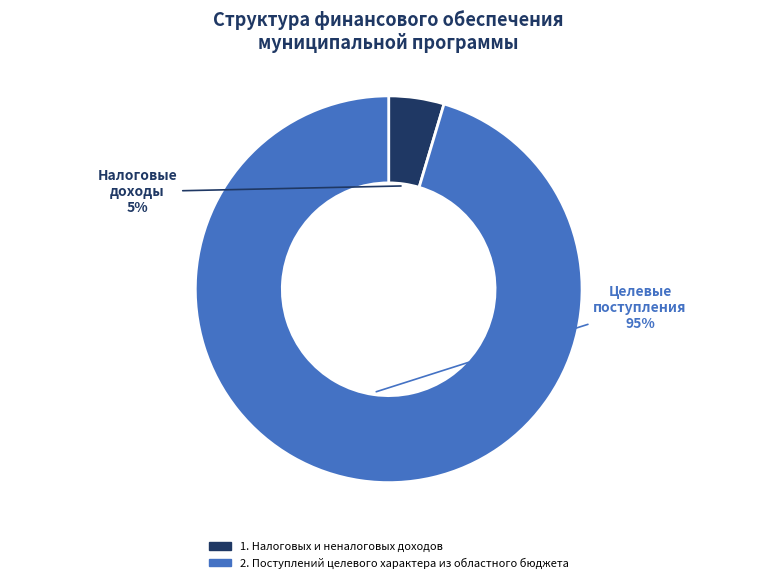

Is it true that 2. Поступлений целевого характера из областного бюджета is 95% of the pie?

True